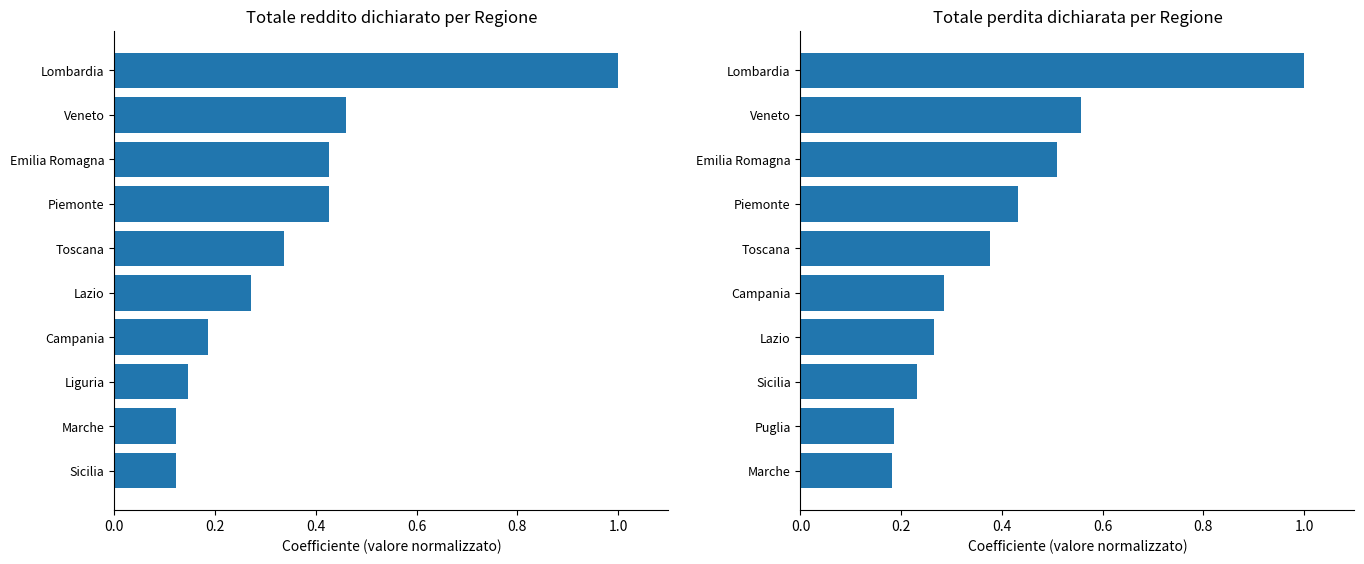

The value of Totale reddito dichiarato (Ammontare) at Marche is 0.1. True or false?

False